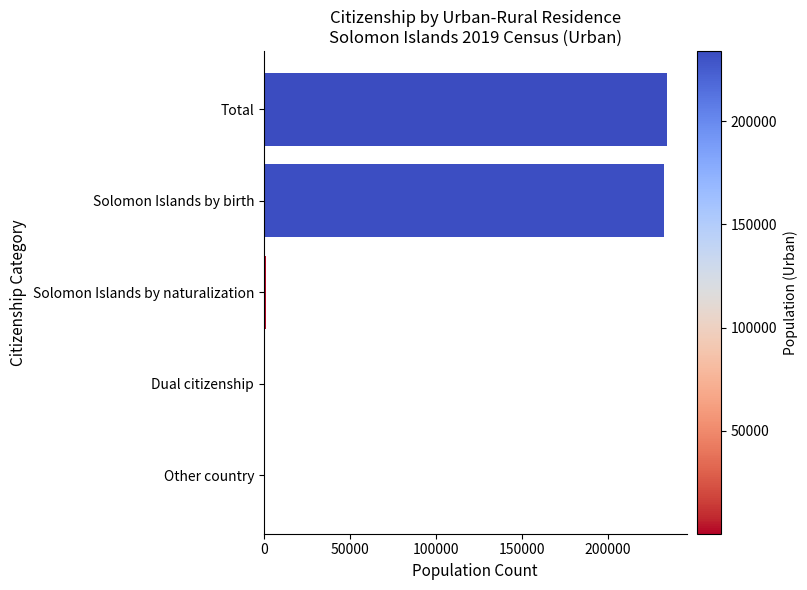

What is the sum of all values?

468296